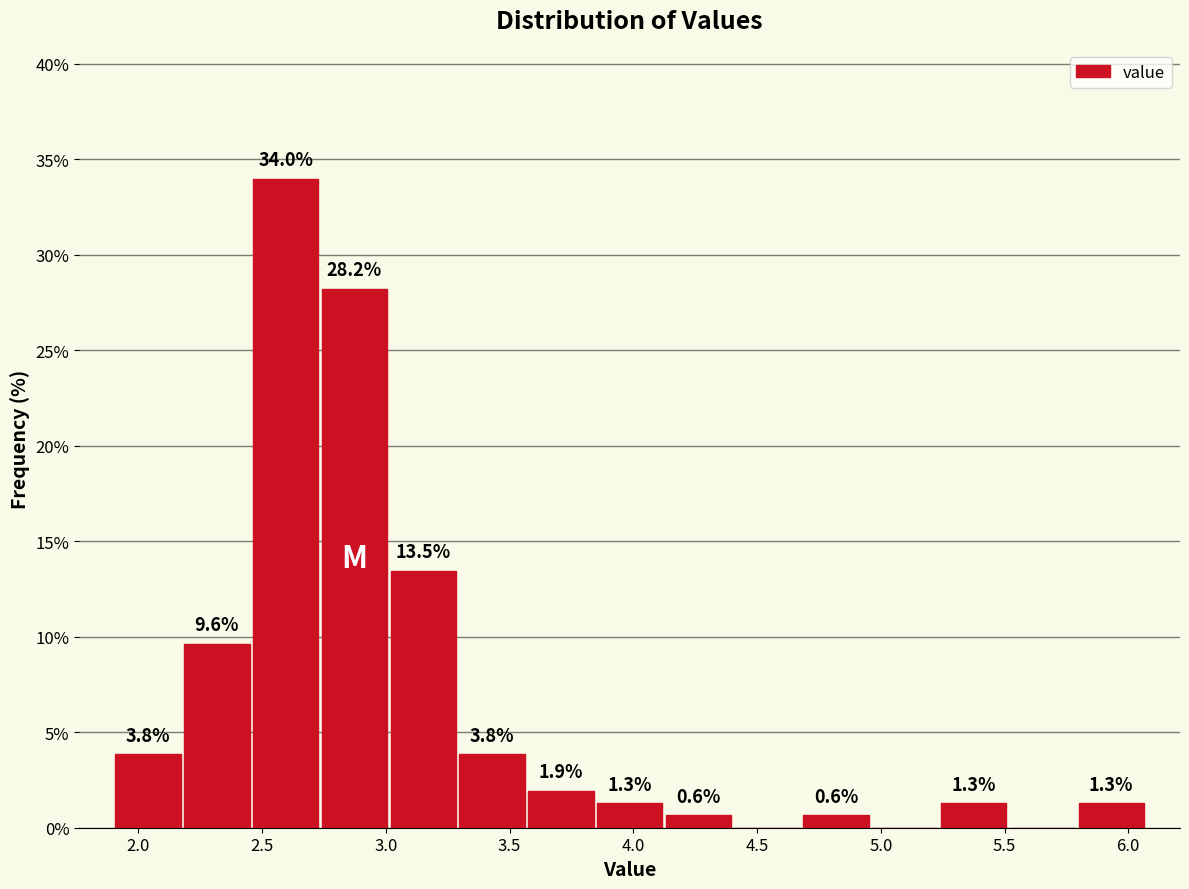

Which range on the x-axis has the tallest bar?

2.45 to 2.75